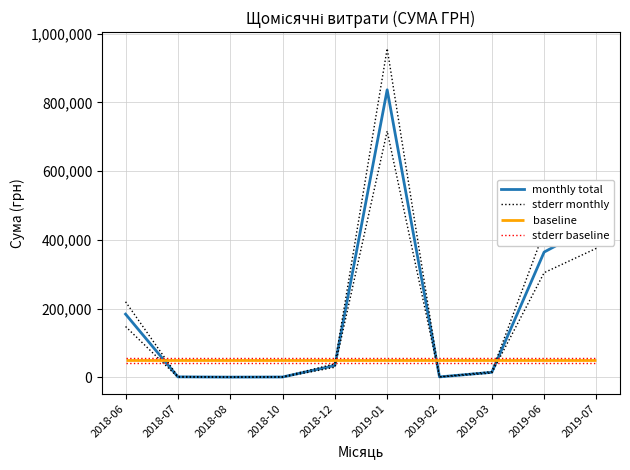

True or false: stderr monthly and monthly total cross at least once.

False